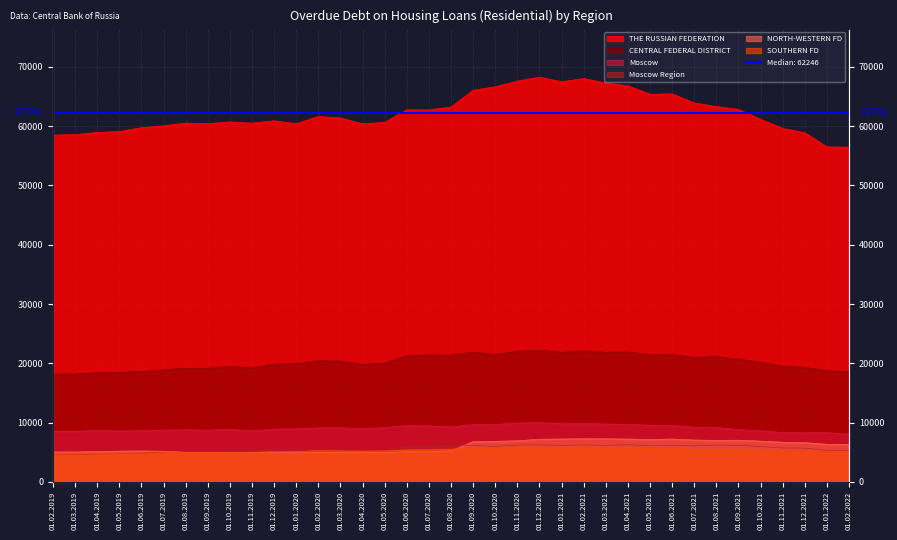

Which series has the largest range (max minus min)?

THE RUSSIAN FEDERATION